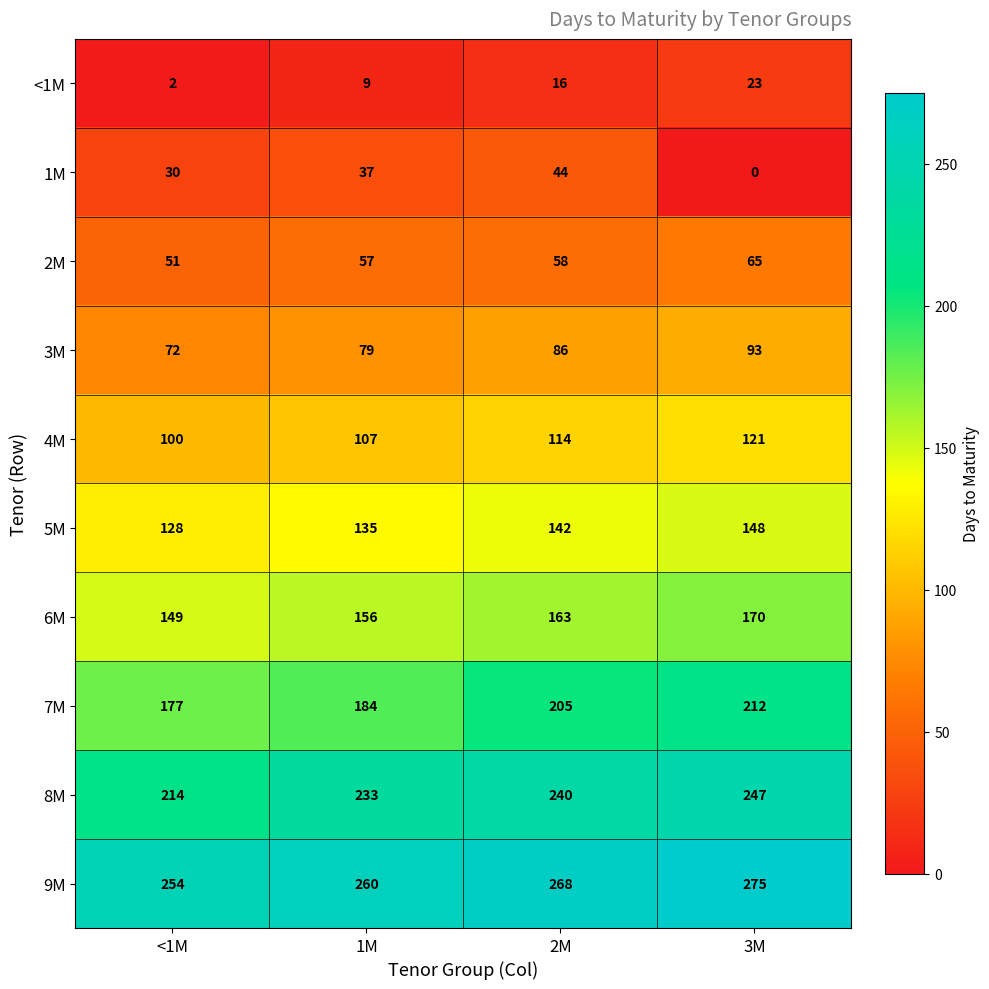

At which label is 1M closest to 22?

<1M